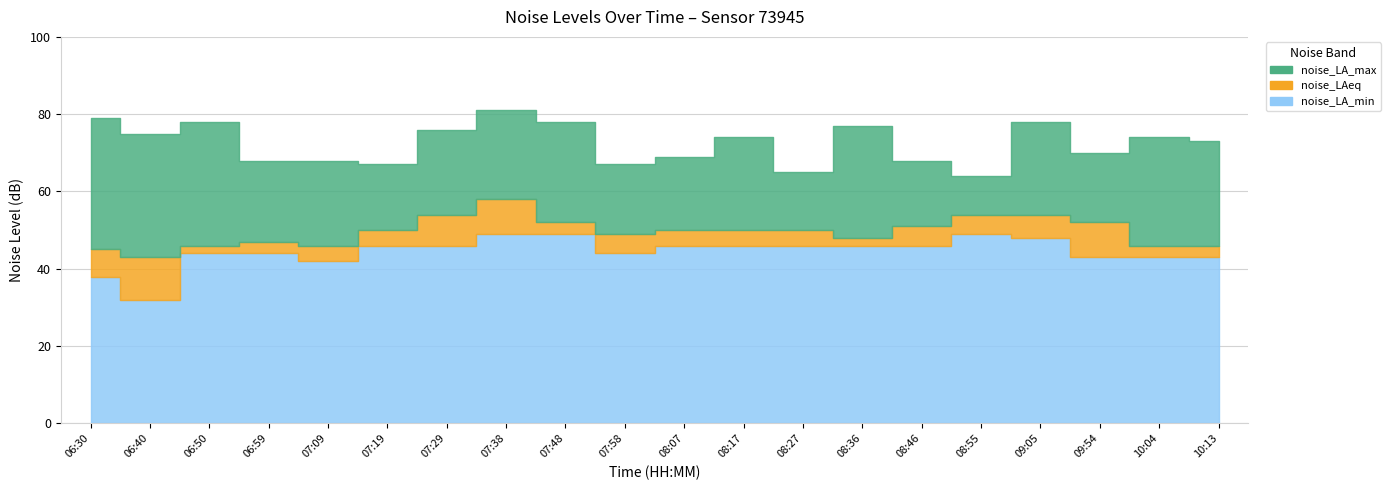

Between 07:38 and 10:04, which series saw the biggest shift?

noise_LAeq